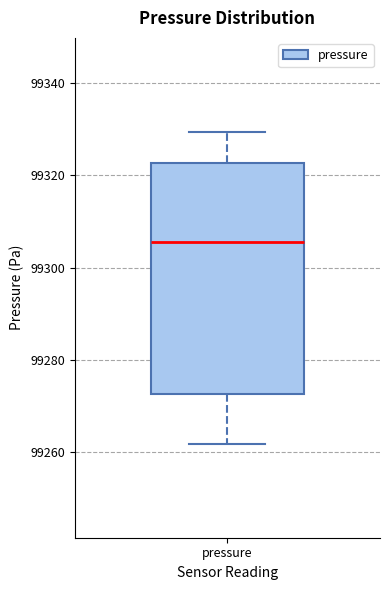

Read this box plot against the y-axis: the position of the median line, the range covered by the box, and the ends of both whiskers. The values are not printed on the chart, so give them approximately, as read against the axis.

median 99306, box 99272 to 99322, whiskers 99262 to 99330